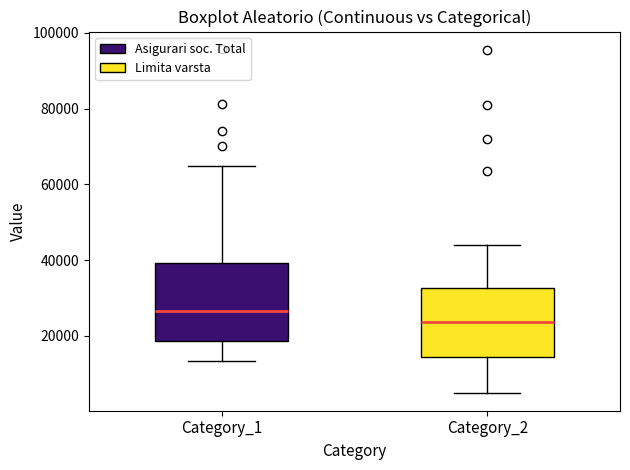

Which box has the lowest median line?

Category_2